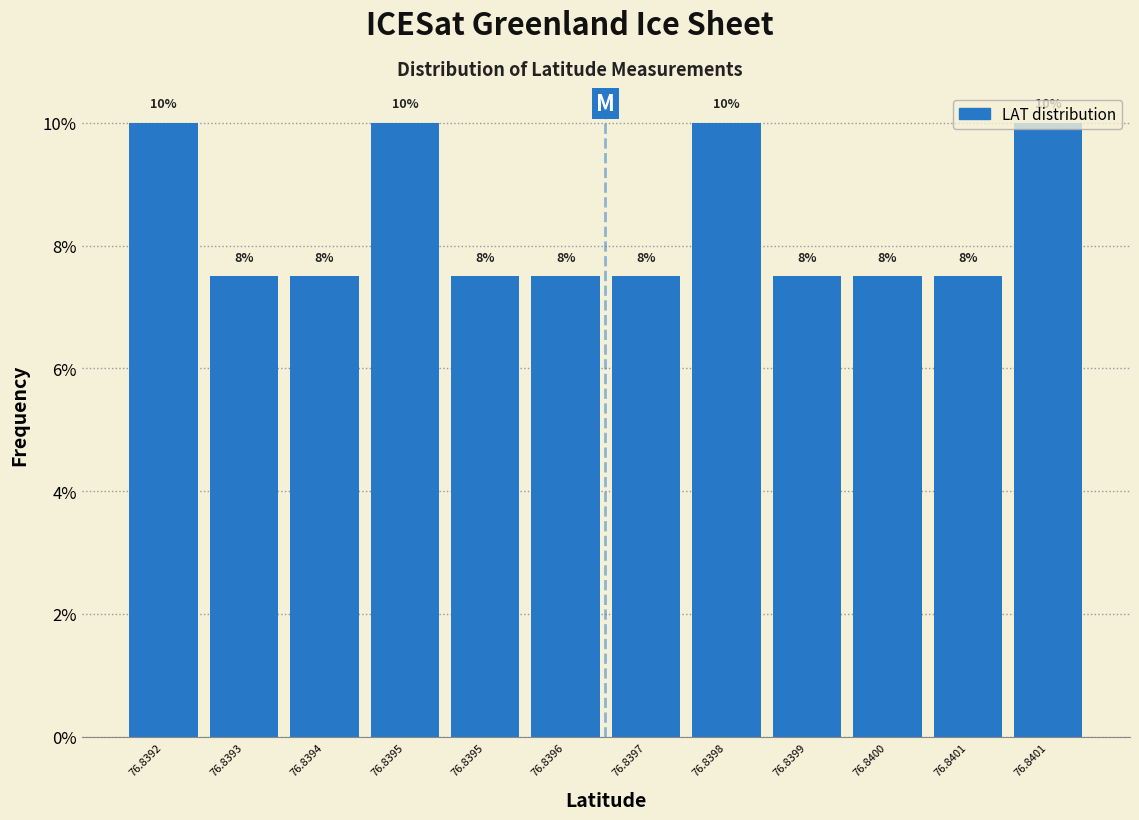

Does the chart contain any negative values?

No